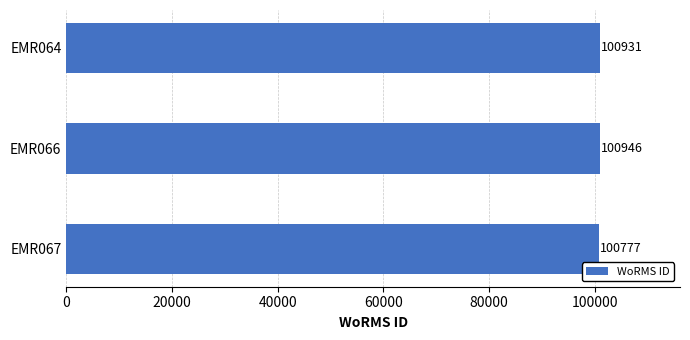

Reading top to bottom, what are all the values shown in this chart?

100931	100946	100777